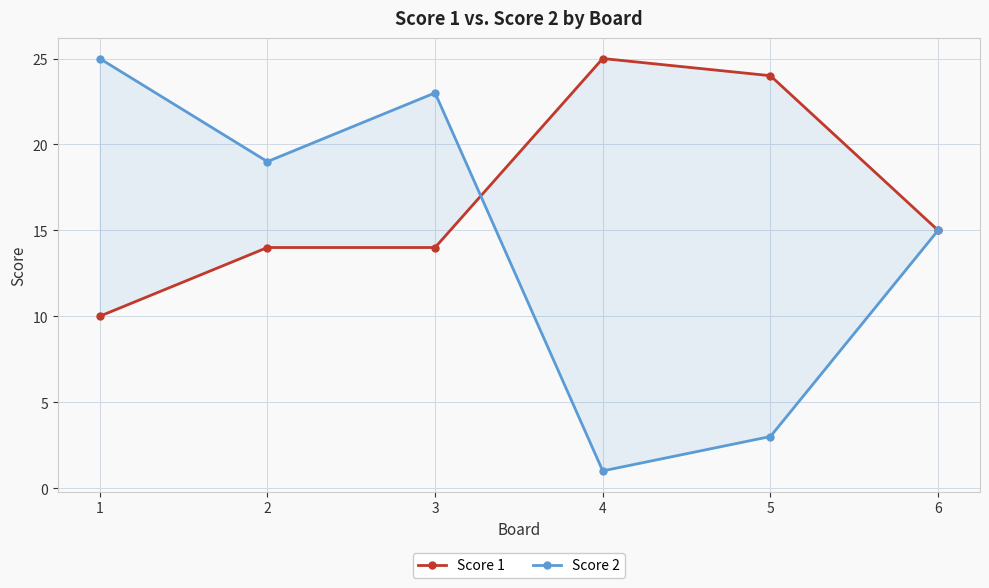

How many values in the Score 2 series exceed 19?

2